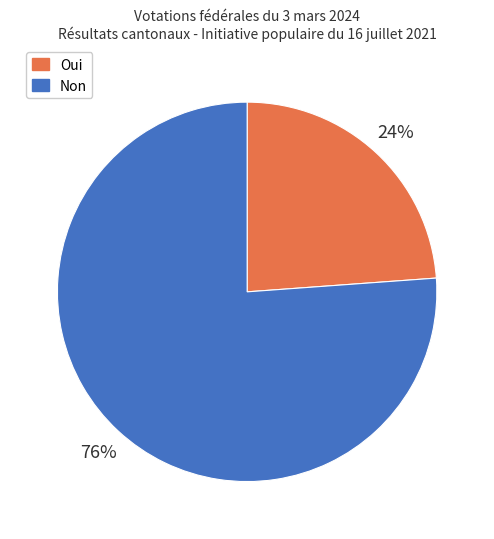

What percentage is the Non slice, to the nearest percent?

76%